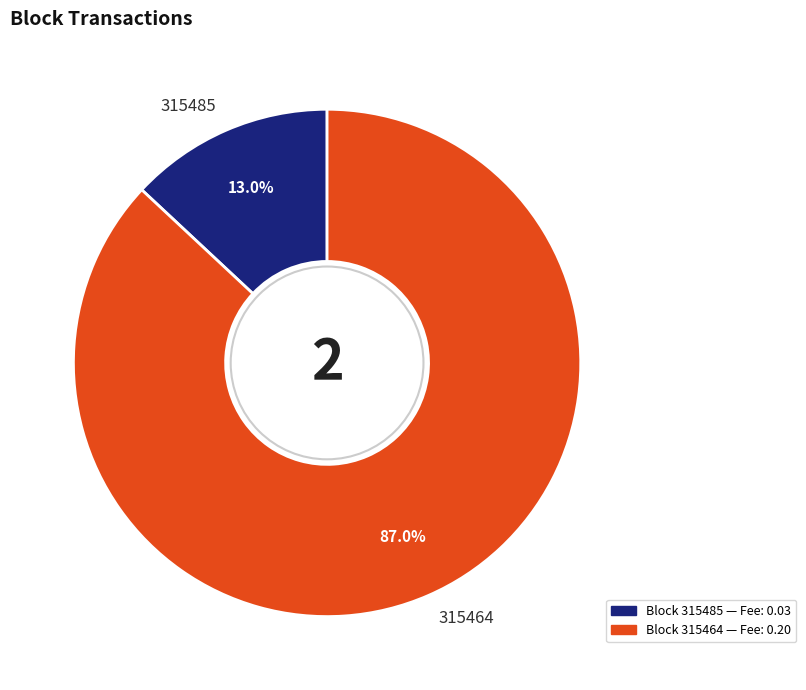

To the nearest percent, what is the combined percentage of 315485 and 315464?

100%